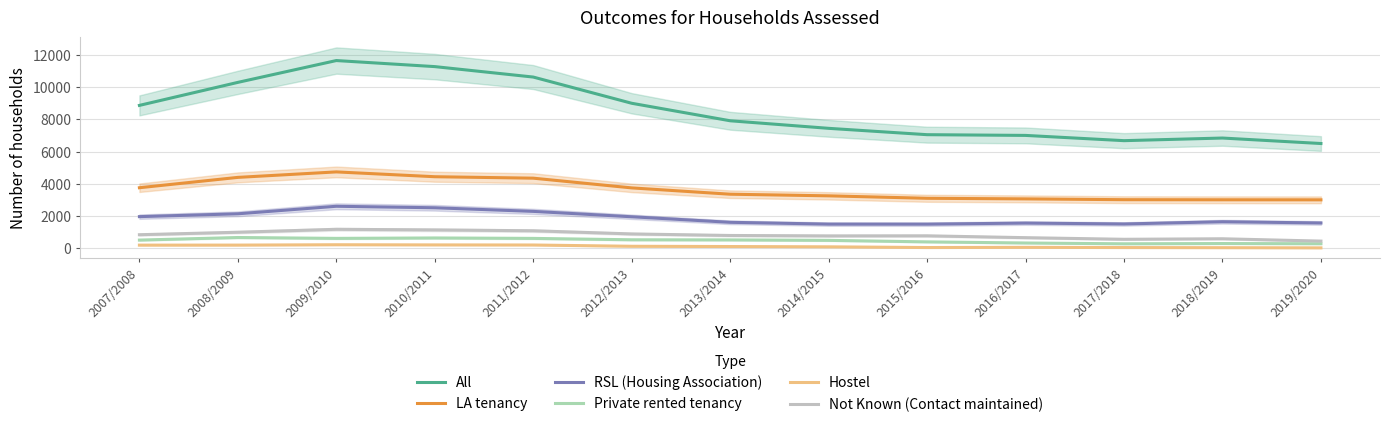

What are all the series names shown in the legend?

All, LA tenancy, RSL (Housing Association), Private rented tenancy, Hostel, Not Known (Contact maintained)